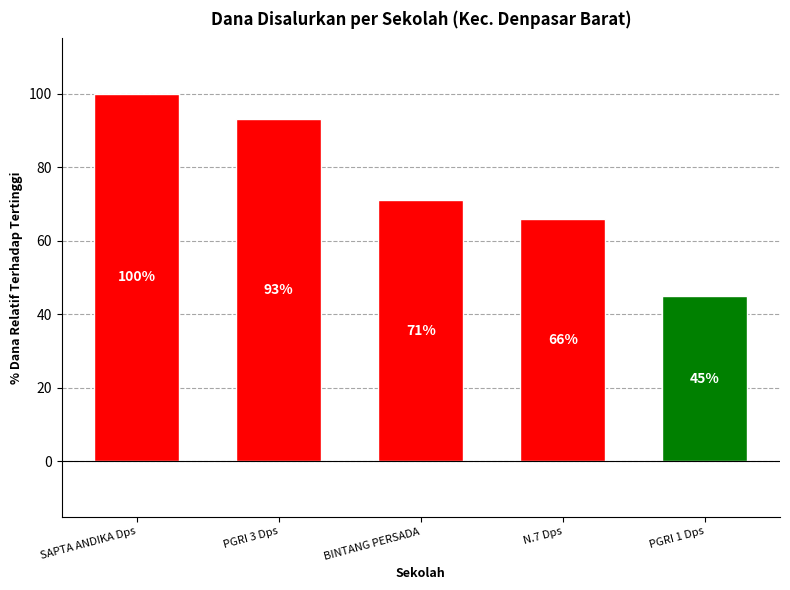

Is it true that the value at SAPTA ANDIKA Dps is 27?

False